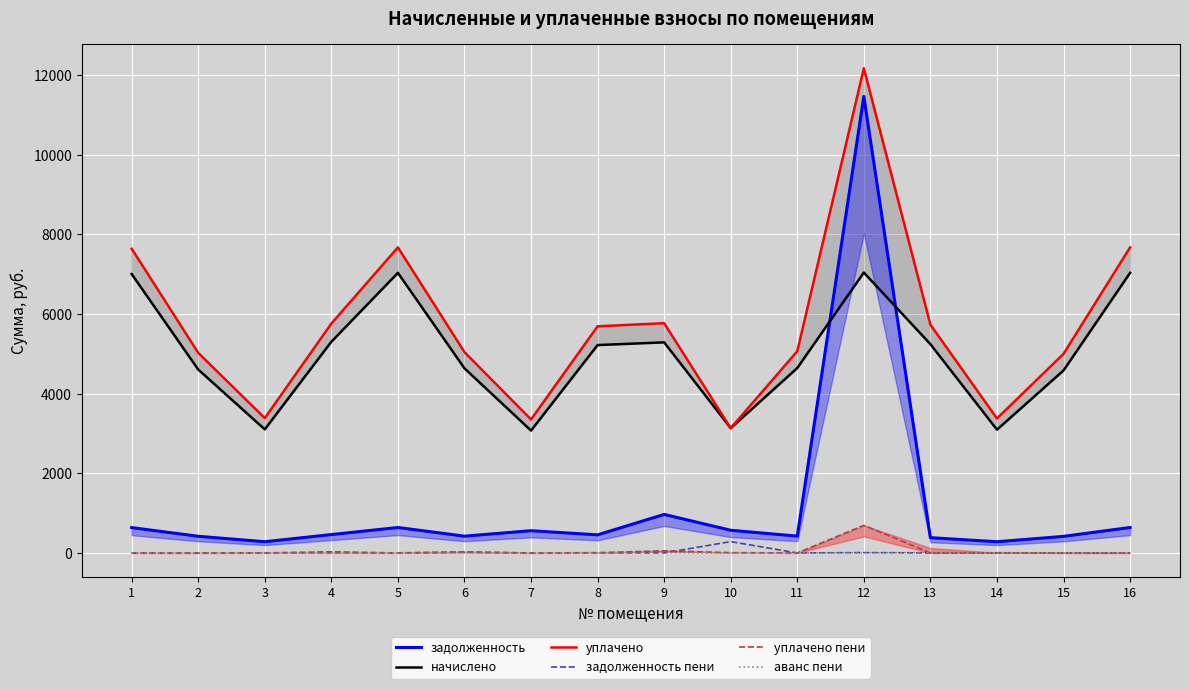

At 2, list the series in order from largest to smallest.

уплачено, начислено, задолженность, задолженность пени, уплачено пени, аванс пени